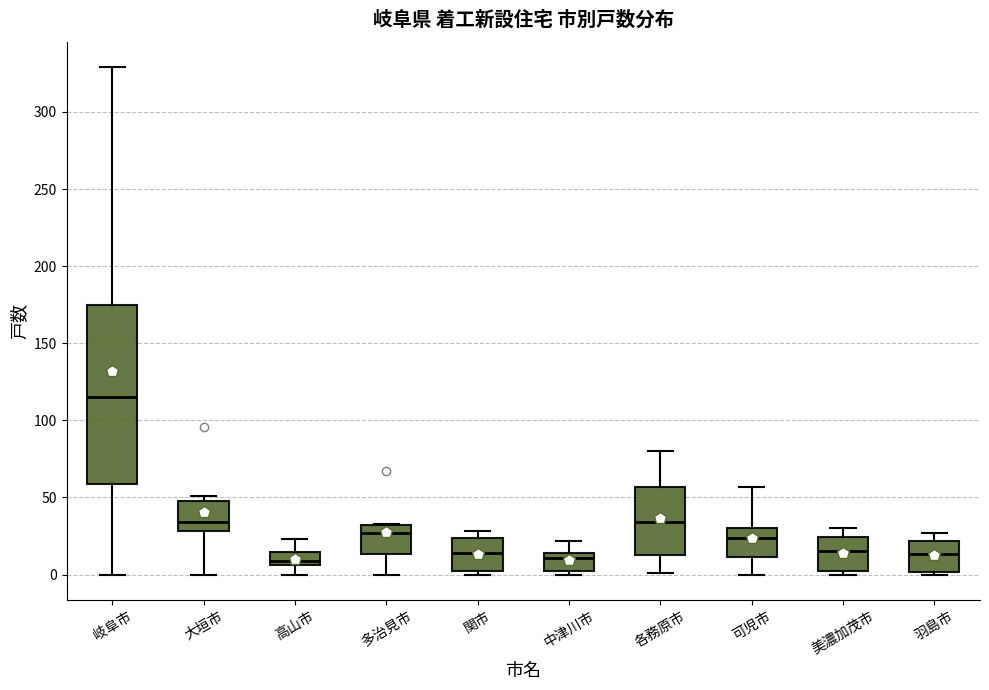

Which box is the tallest, from its lower edge to its upper edge?

岐阜市